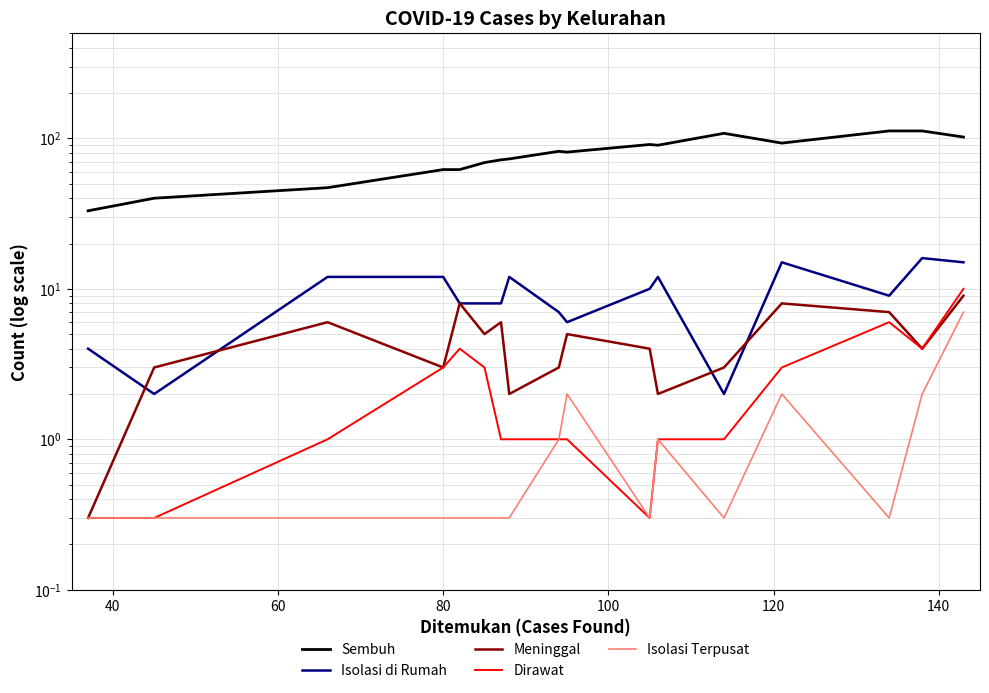

Count the number of categories in the chart.

17